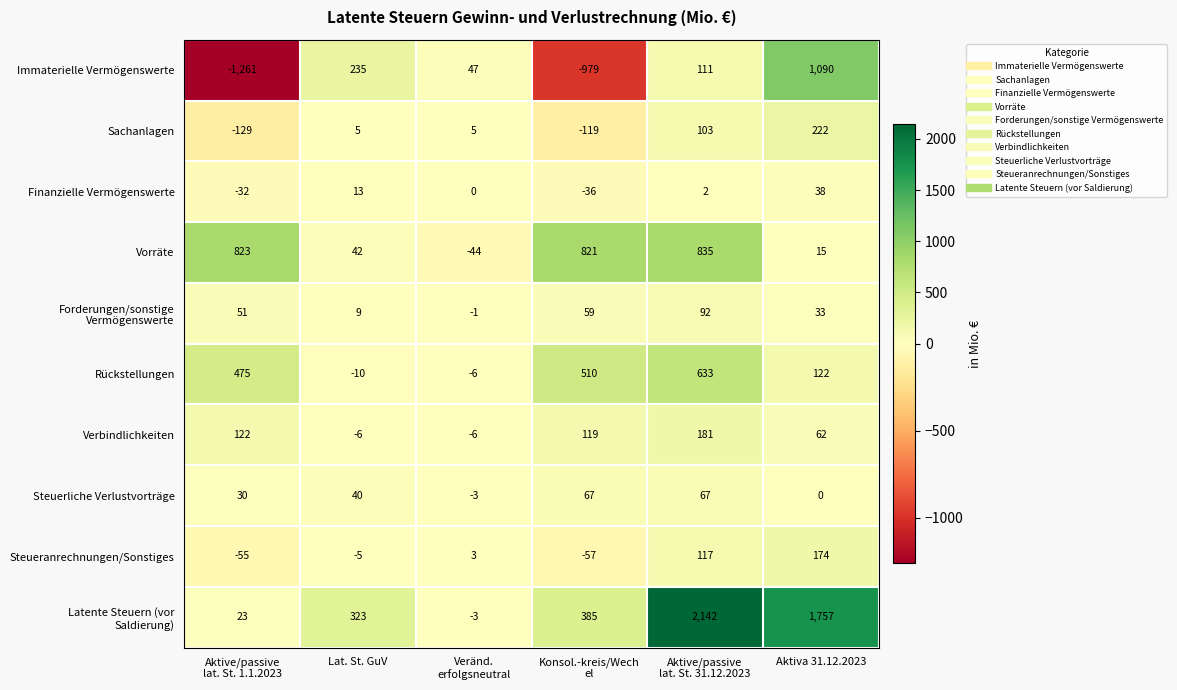

What is the spread (max minus min) of values at Lat. St. GuV?

333